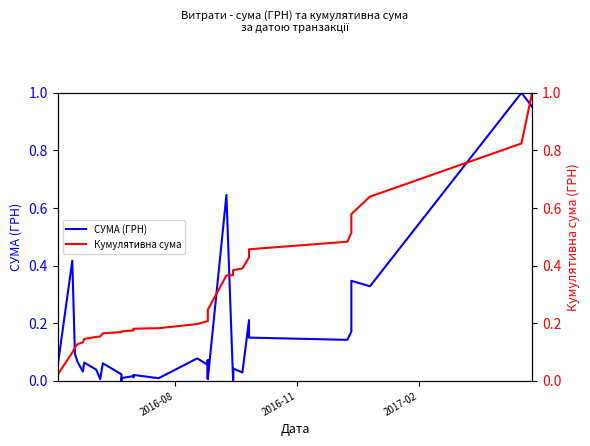

List the series in order of their peak value, highest first.

СУМА (ГРН), Кумулятивна сума